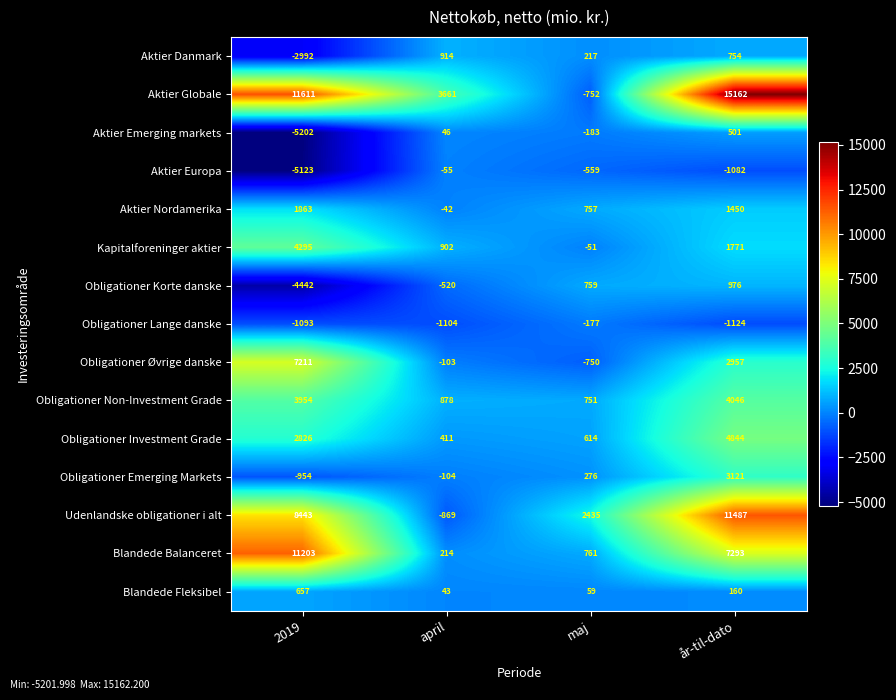

How many values in Aktier Danmark are below zero?

1